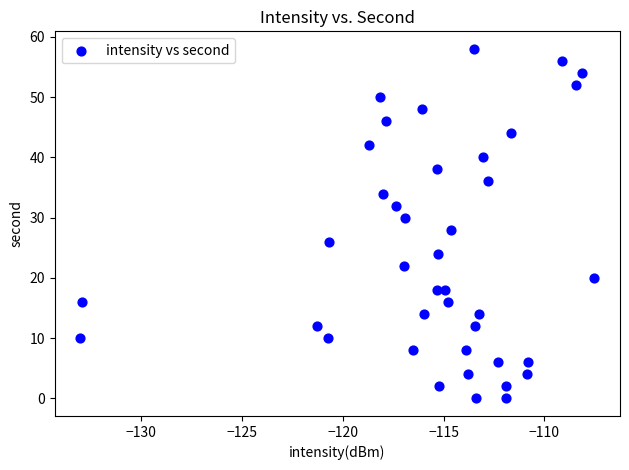

What is the range of Y values (max minus min)?

58